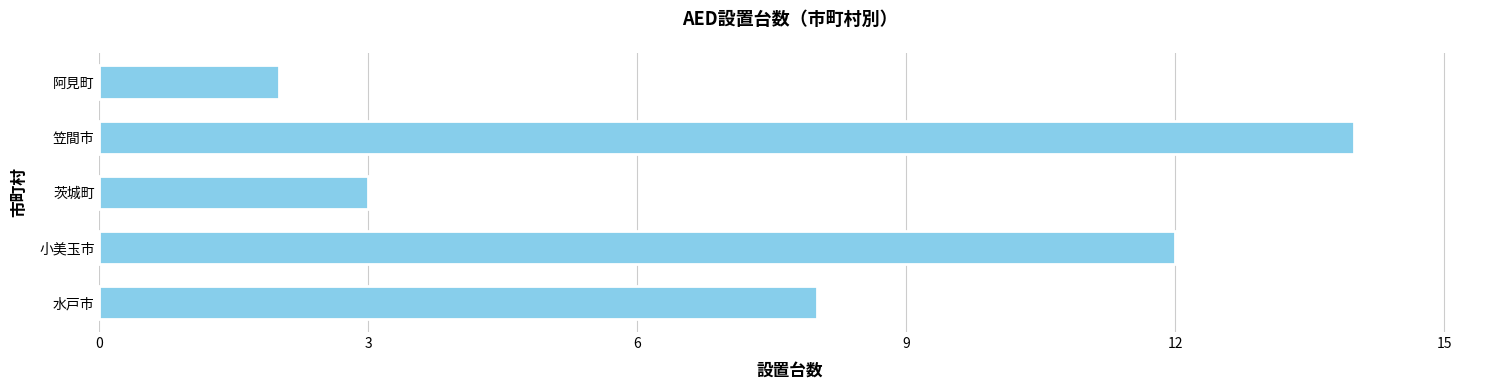

Reading bottom to top, extract all data points from this chart.

水戸市=8	小美玉市=12	茨城町=3	笠間市=14	阿見町=2